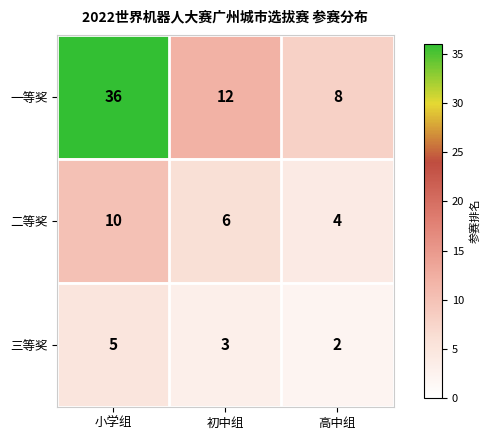

Which series has the widest spread of values?

一等奖